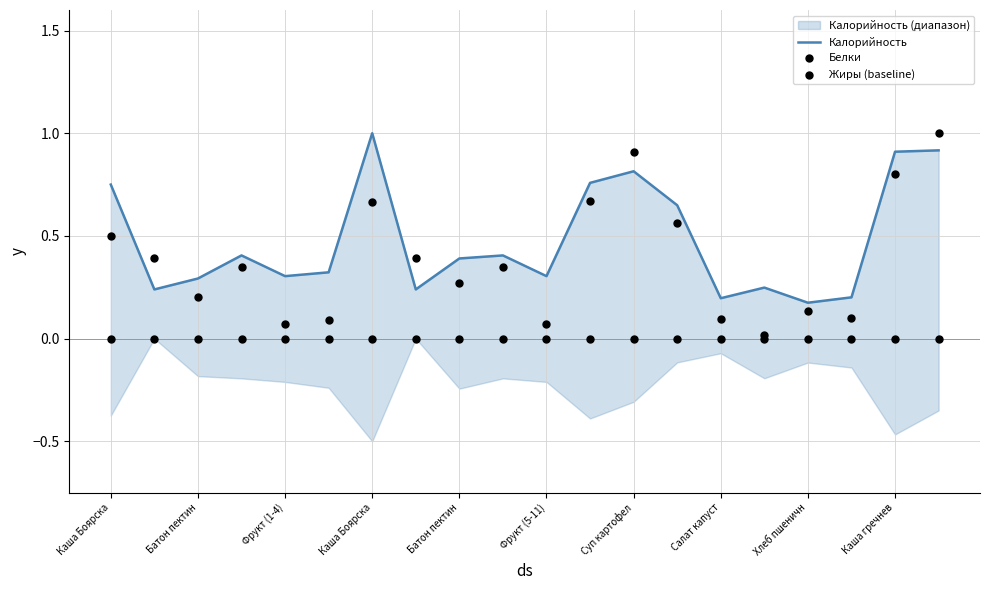

What are all the series names shown in the legend?

Калорийность, Белки, Жиры (baseline)